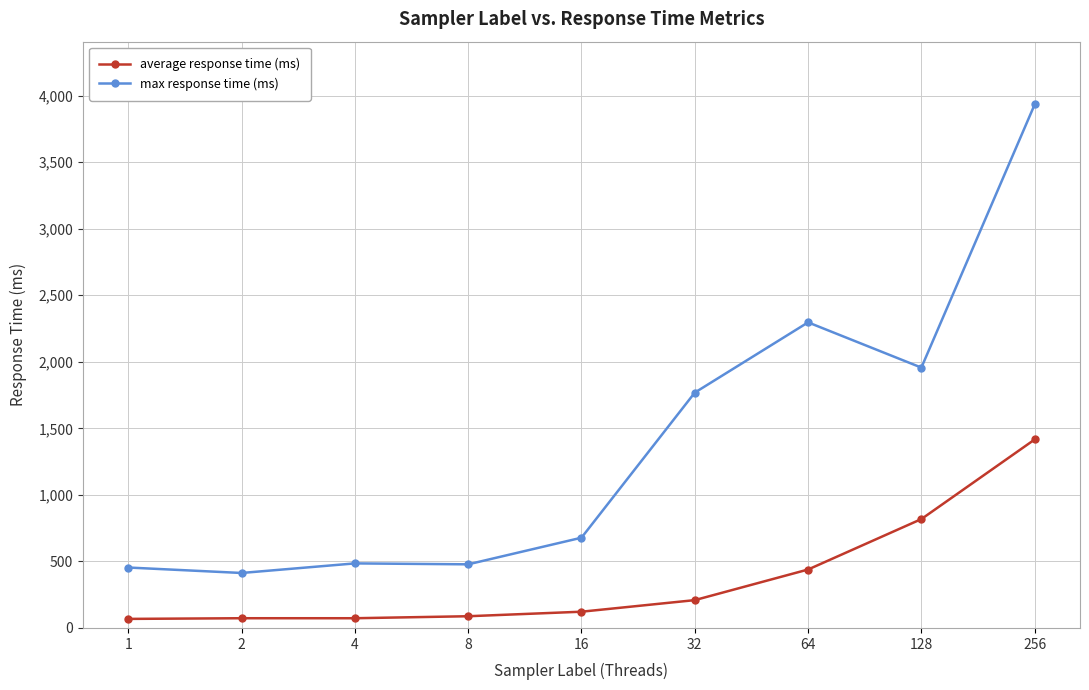

Which label corresponds to the largest value in the chart?

256